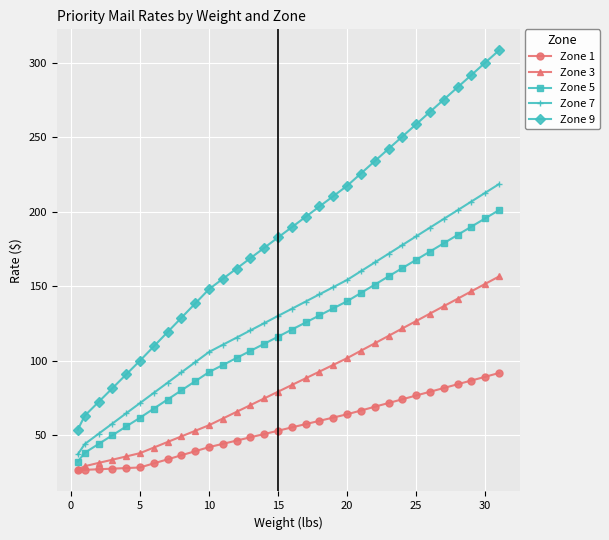

What is the highest value of the Zone 1 series?

91.8